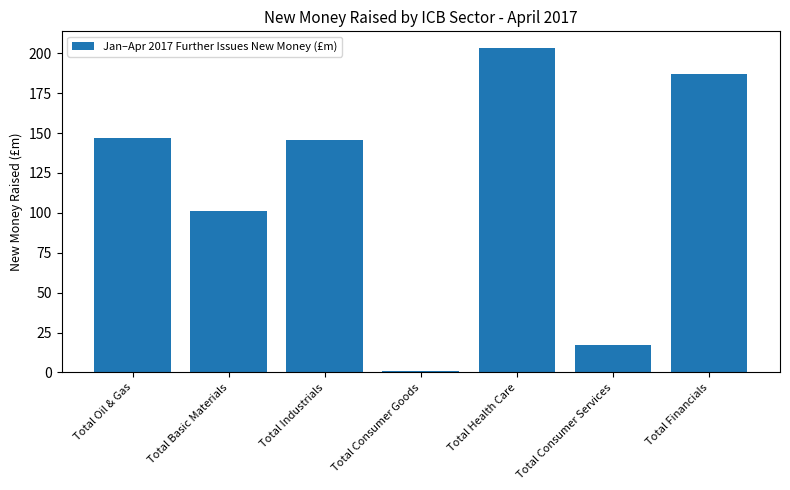

At which label is the value closest to 102?

Total Basic Materials